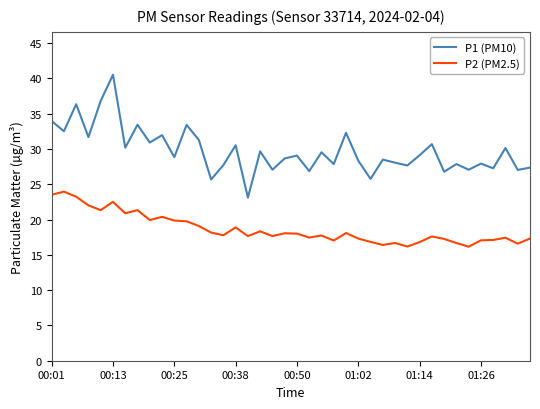

Which series has the largest range (max minus min)?

P1 (PM10)